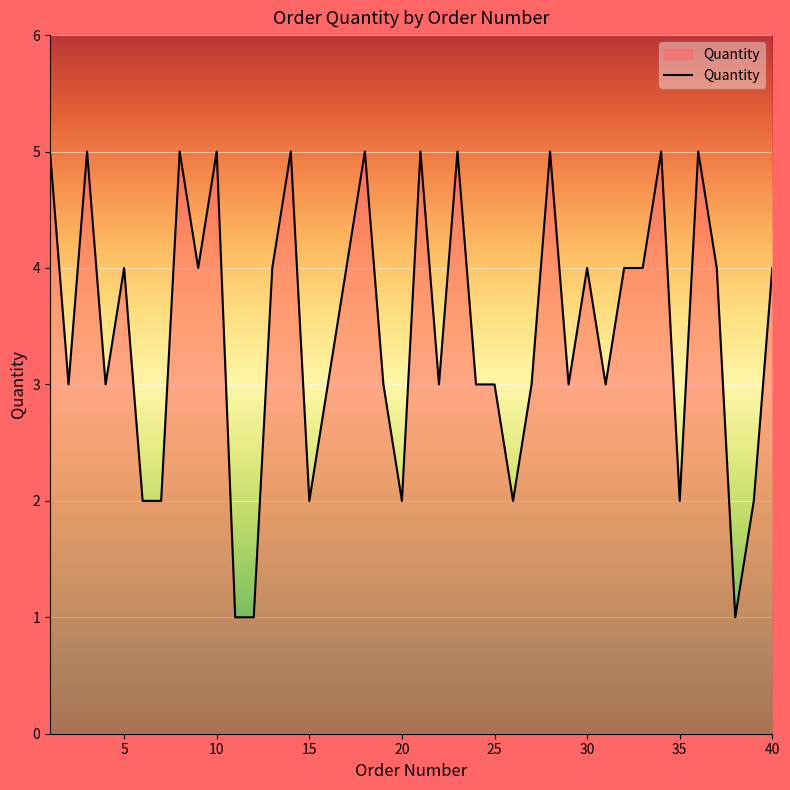

What is the sum of all values?

138